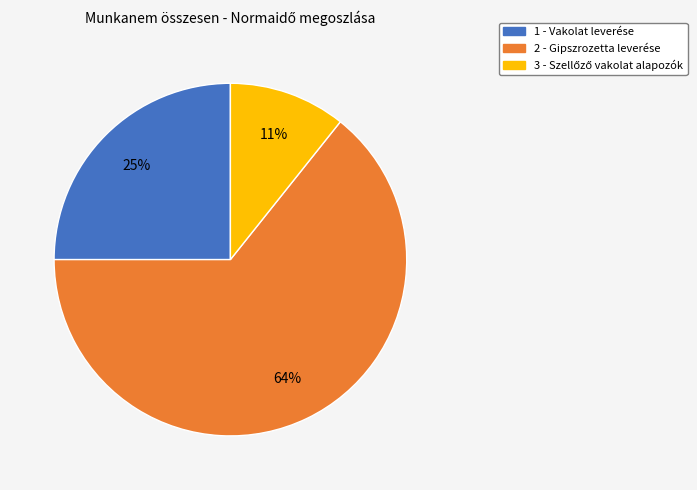

The 2 - Gipszrozetta leverése slice represents 57% of the pie. True or false?

False